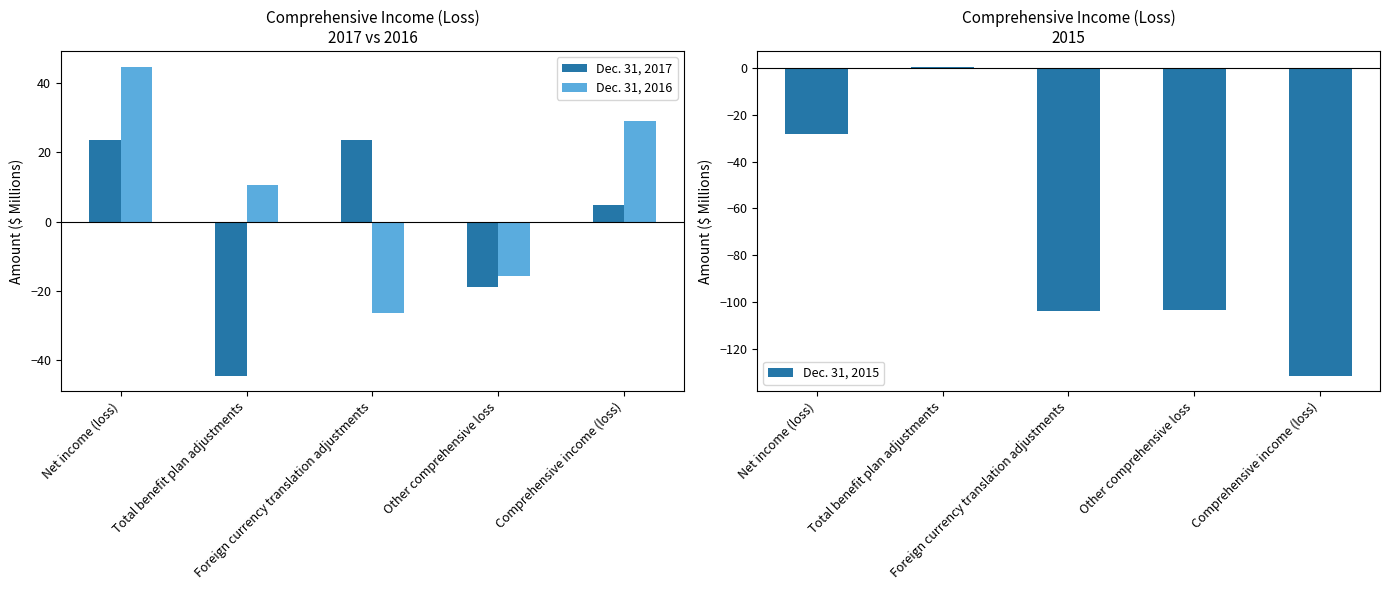

What are all the series names shown in the legend?

Dec. 31, 2017, Dec. 31, 2016, Dec. 31, 2015